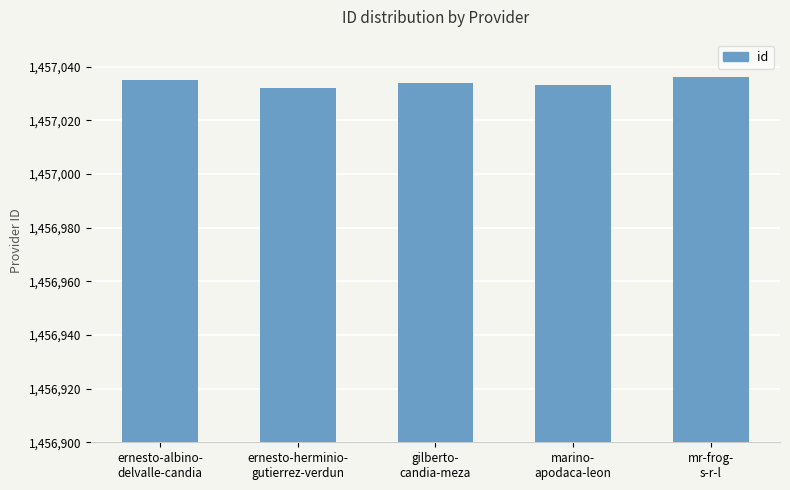

What is the minimum value shown in the chart?

1457032